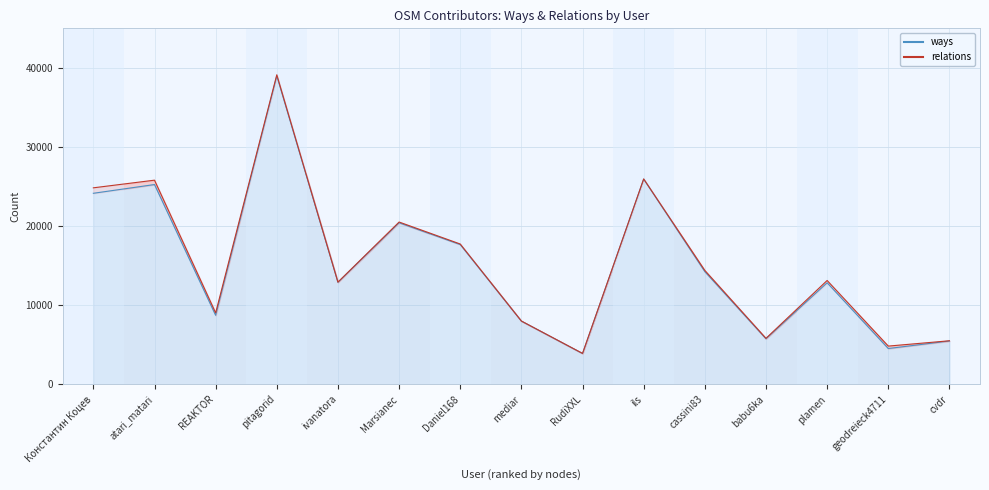

At which label does the data first exceed 12899?

Константин Коцев